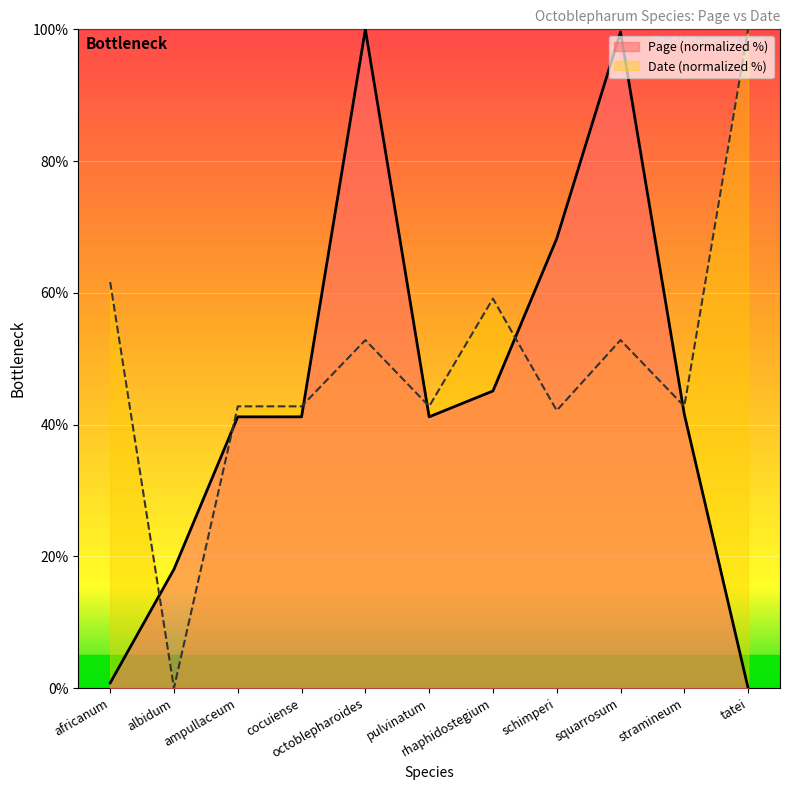

What is the total value across all series at ampullaceum?

83.9